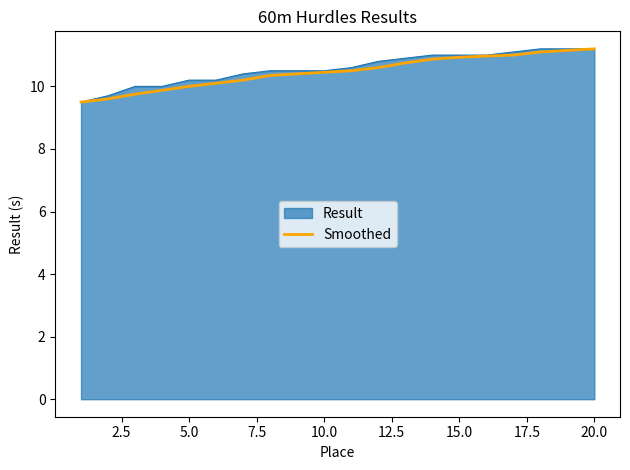

How many series are shown in this chart?

2